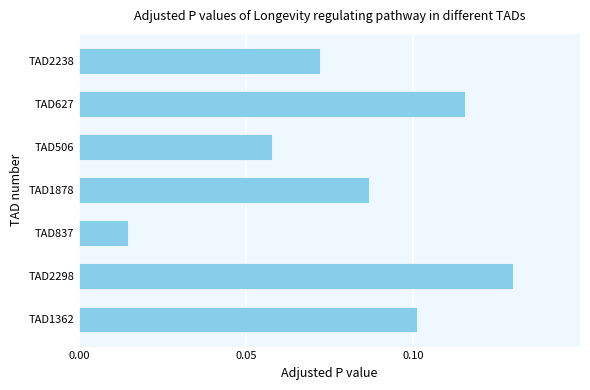

Count the number of categories in the chart.

7